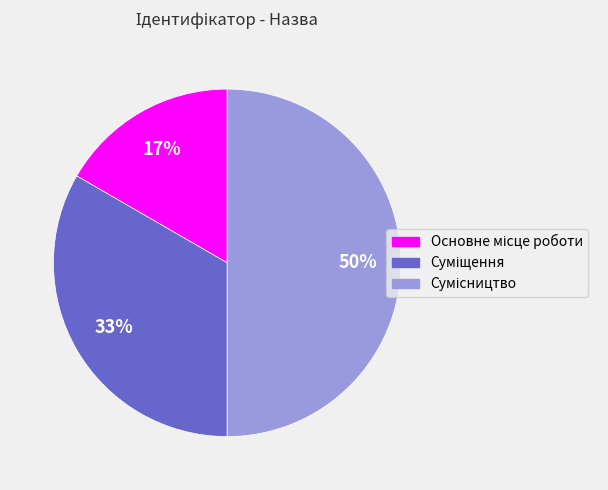

To the nearest percent, what is the average slice percentage?

33%